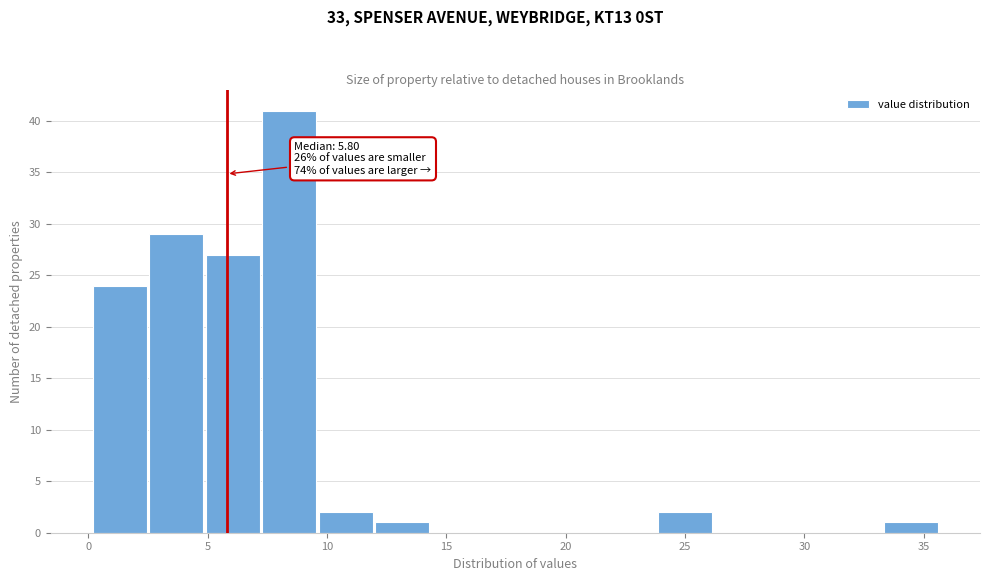

Which range on the x-axis has the tallest bar?

7.5 to 9.5